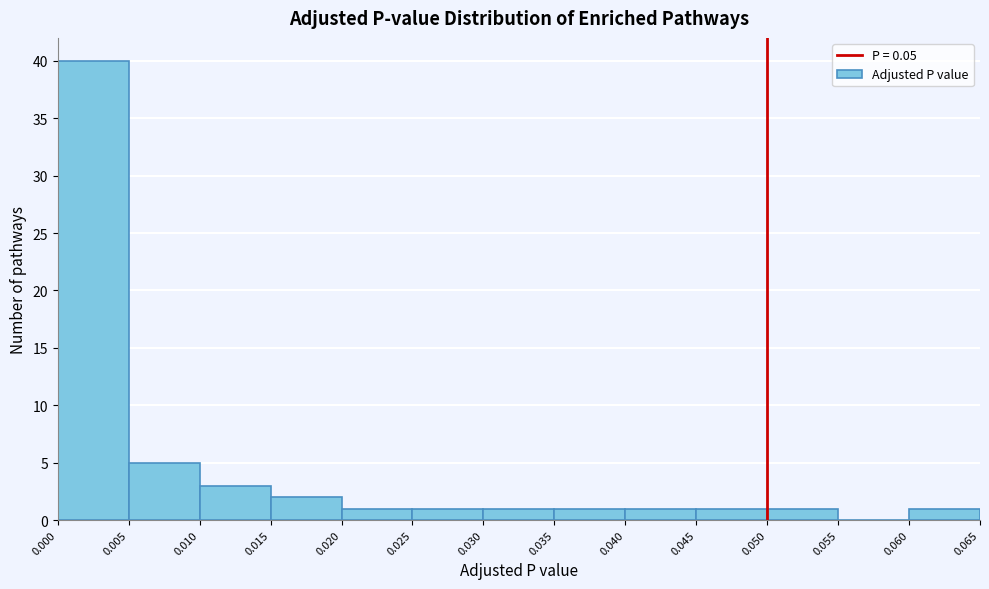

Which range on the x-axis has the tallest bar?

0.000 to 0.005